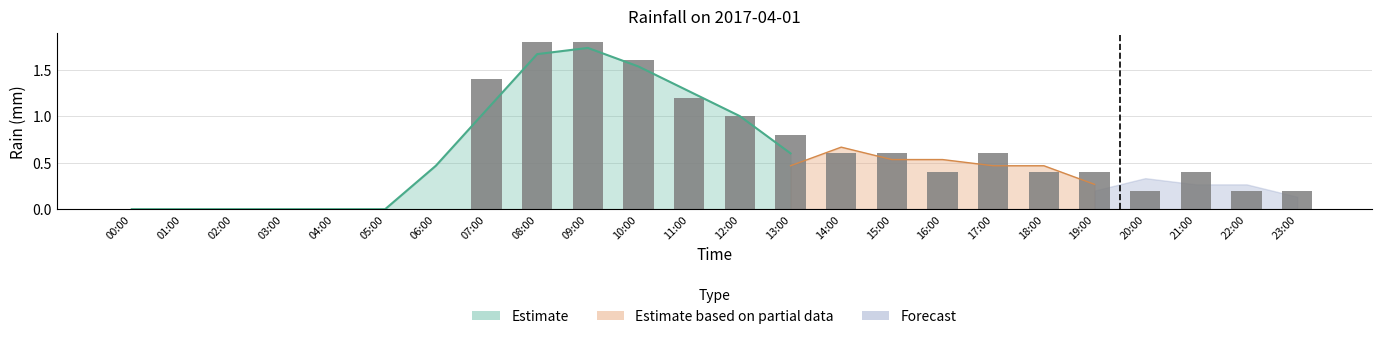

What is the sum of the values at 13:00 and 22:00?

1.0